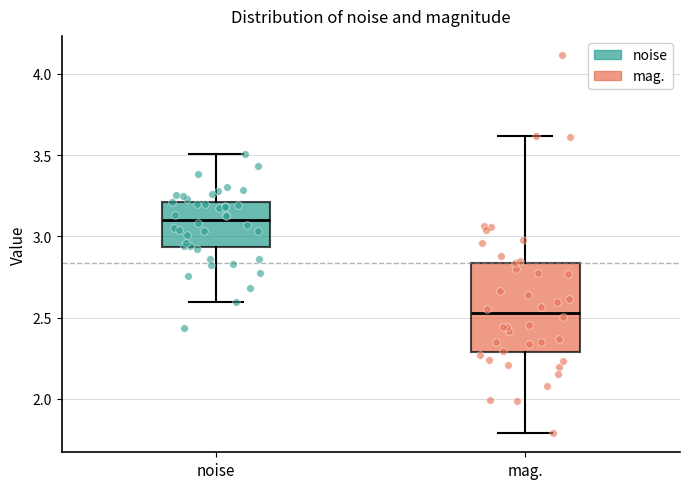

Where is the upper edge of the box for mag. on the y-axis? The values are not printed on the chart, so give them approximately, as read against the axis.

2.85